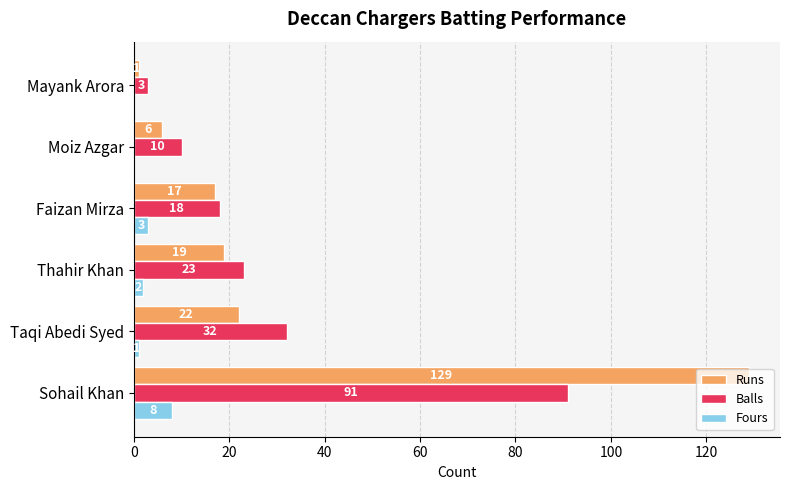

Is it true that Balls equals 3 at Mayank Arora?

True